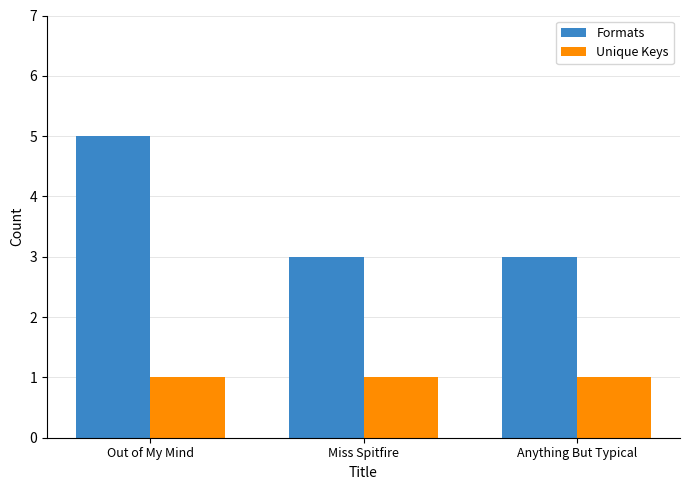

The value of Unique Keys at Anything But Typical is 1. True or false?

True